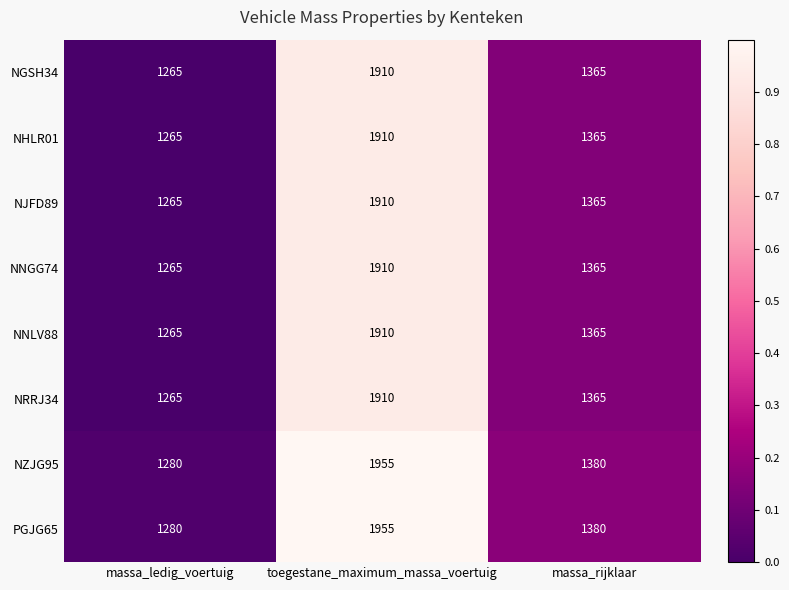

List the labels in order of NZJG95 value, largest first.

toegestane_maximum_massa_voertuig, massa_rijklaar, massa_ledig_voertuig